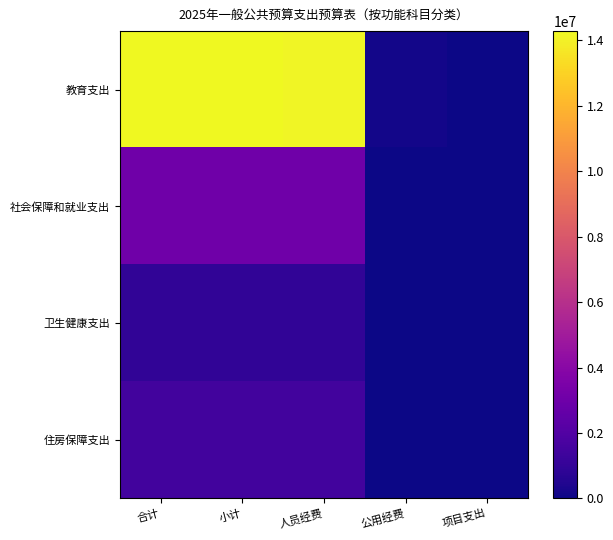

Reading right to left, what are all the values shown in this chart?

教育支出: 项目支出=1000.0	公用经费=158959.2	人员经费=14126206.1	小计=14285165.3	合计=14286165.3
社会保障和就业支出: 项目支出=0.0	公用经费=0.0	人员经费=3058888.1	小计=3058888.1	合计=3058888.1
卫生健康支出: 项目支出=0.0	公用经费=0.0	人员经费=918520.2	小计=918520.2	合计=918520.2
住房保障支出: 项目支出=0.0	公用经费=0.0	人员经费=1452927.4	小计=1452927.4	合计=1452927.4